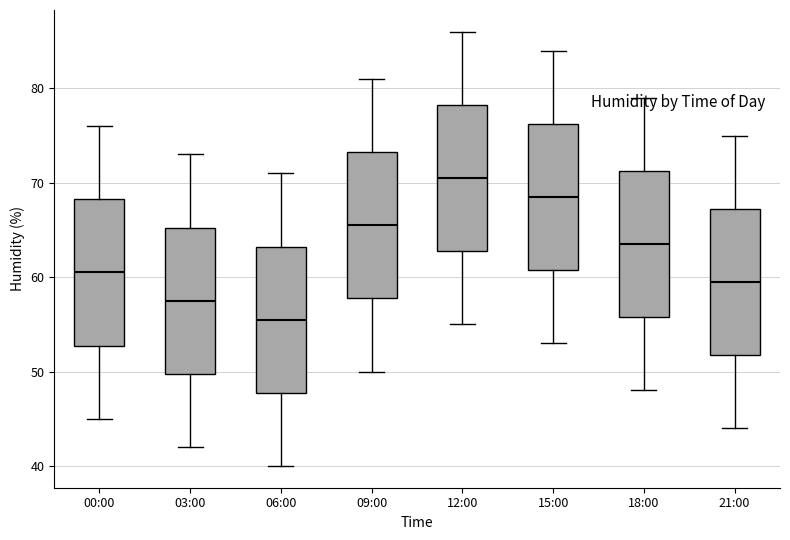

Where is the lower edge of the box for 21:00 on the y-axis? The values are not printed on the chart, so give them approximately, as read against the axis.

52